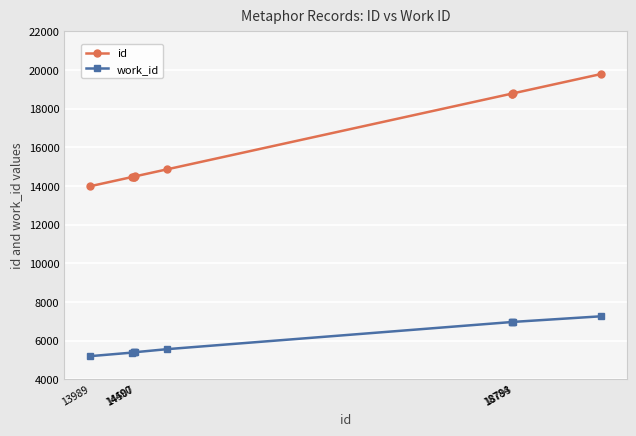

Rank the series by their maximum value, from lowest to highest.

work_id, id